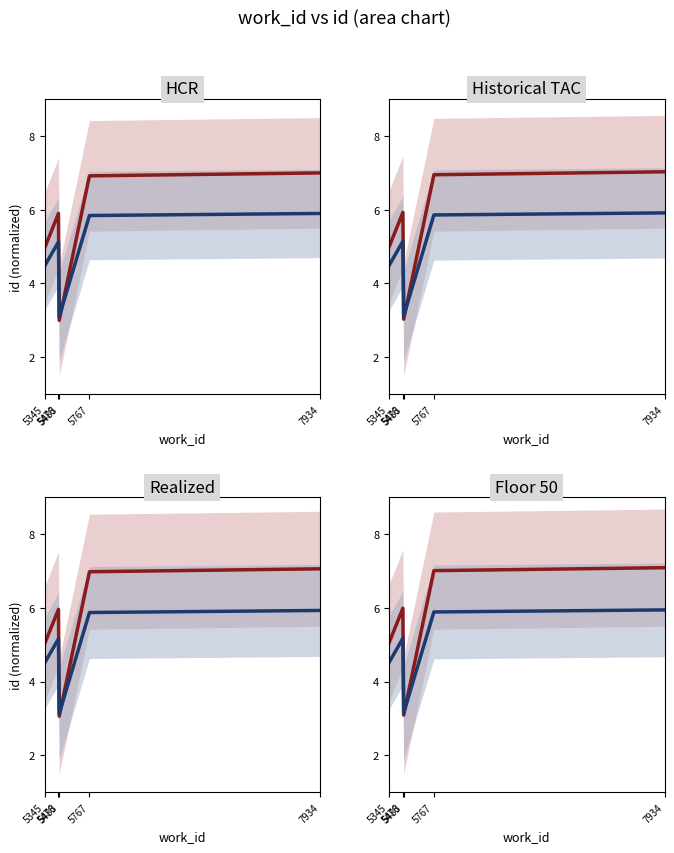

Which series changed the most between 5767 and 7934?

red_center